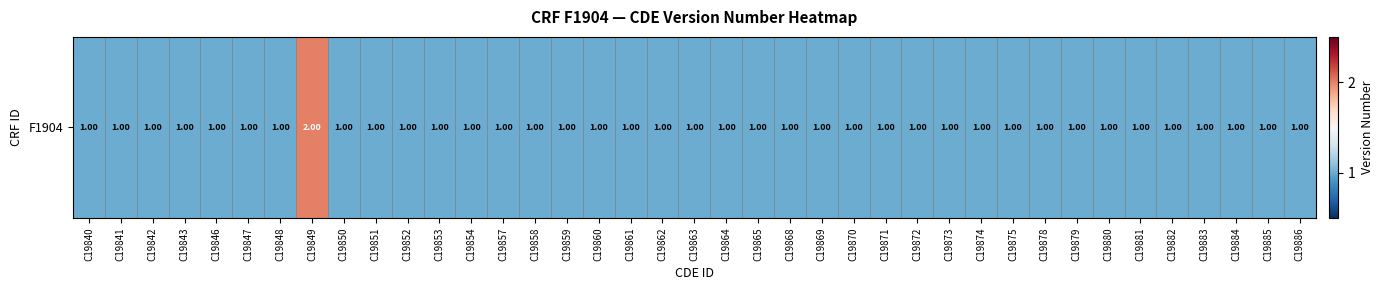

Which label corresponds to the largest value in the chart?

C19849